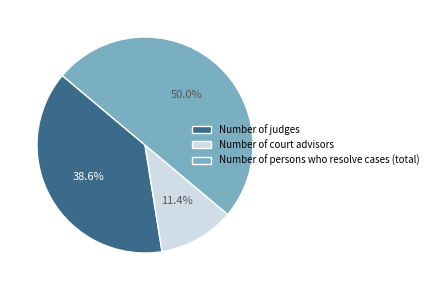

How many segments does this pie chart have?

3